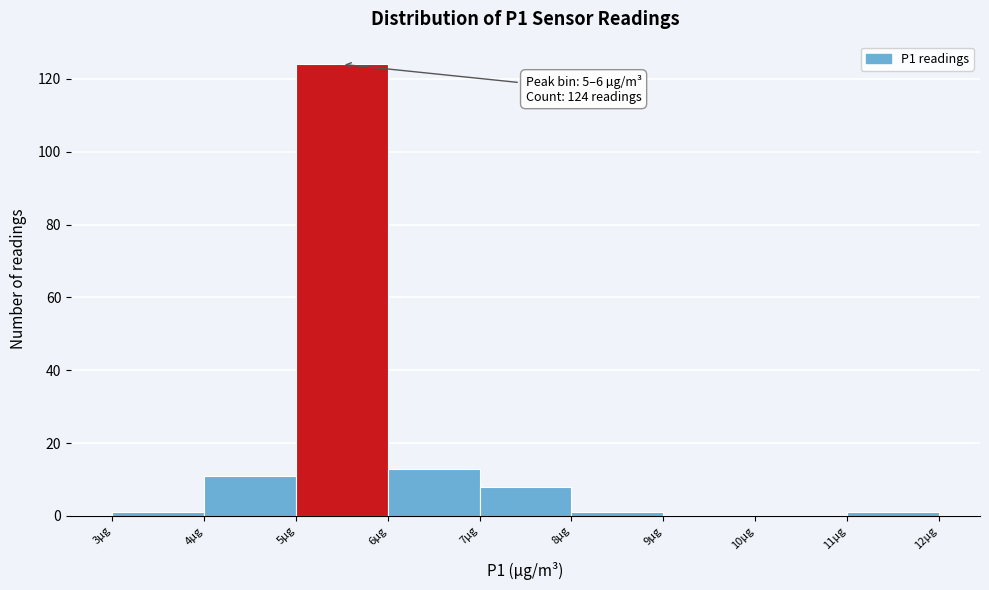

Which range on the x-axis has the tallest bar?

5 to 6